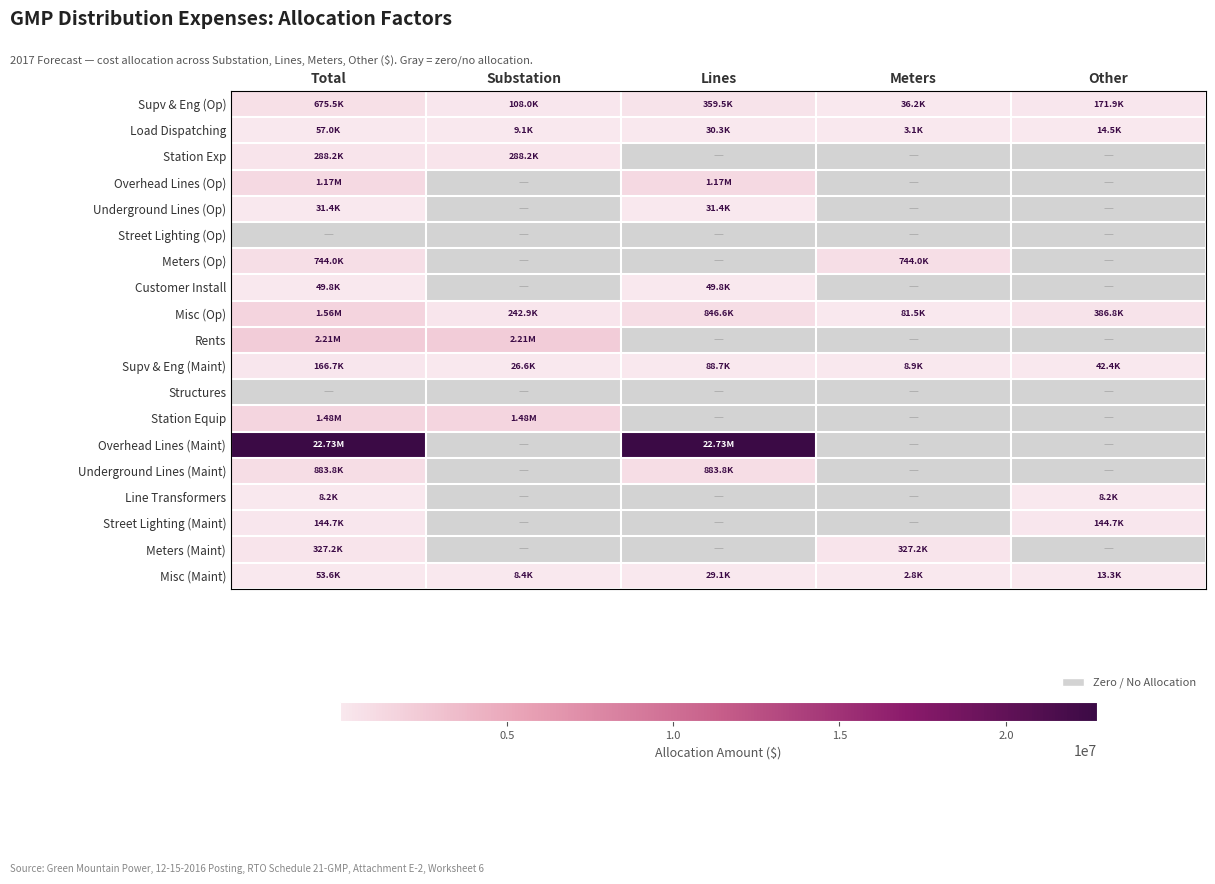

Between Lines and Substation, which is larger?

Lines